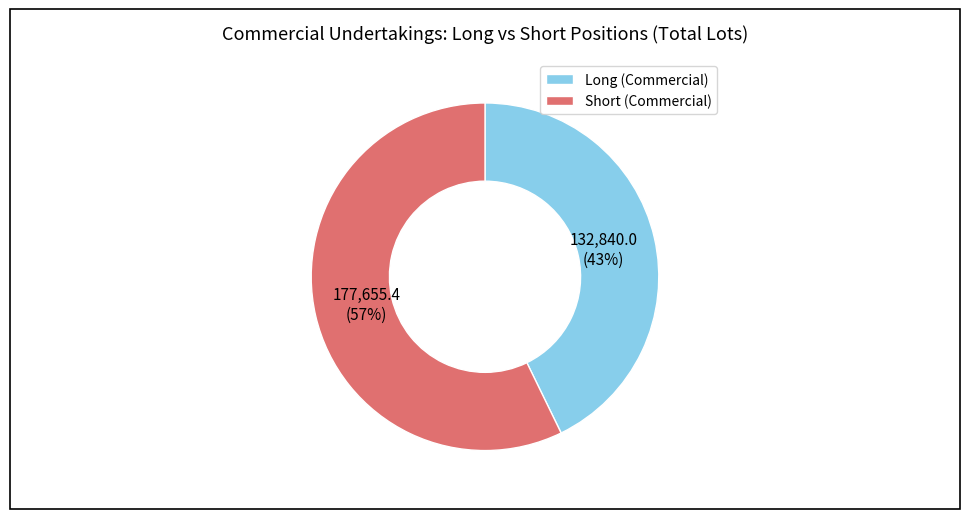

Is there a majority slice in this chart?

Yes